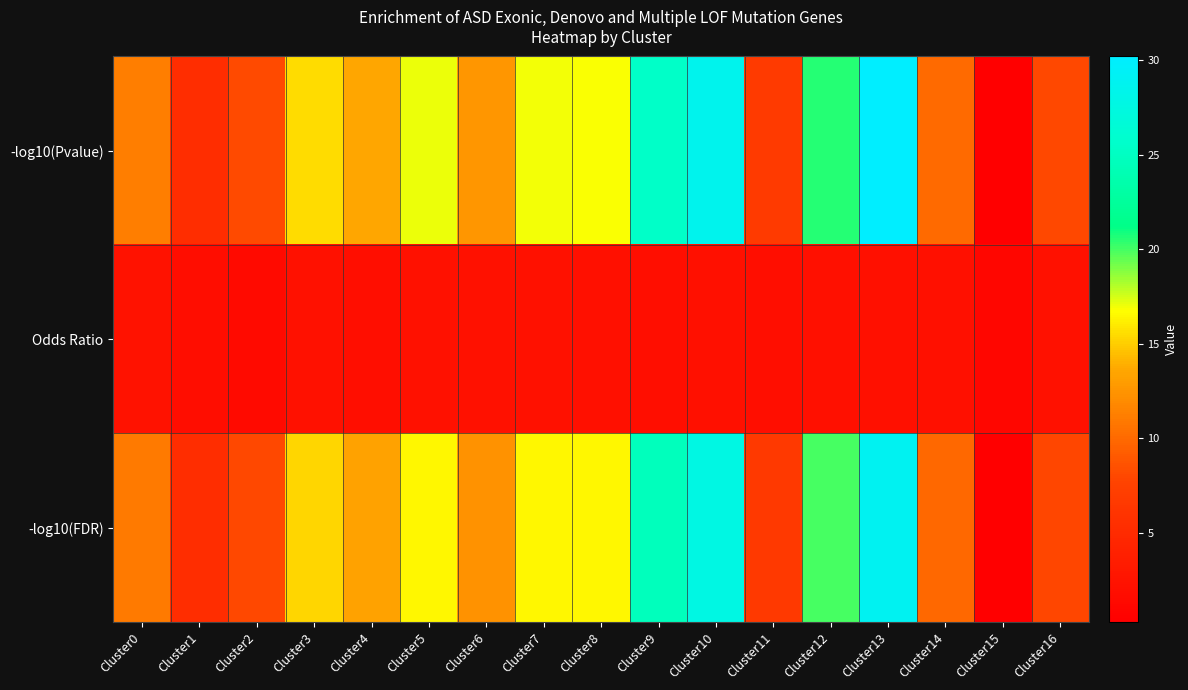

Which series has the largest total across all categories?

-log10(Pvalue)